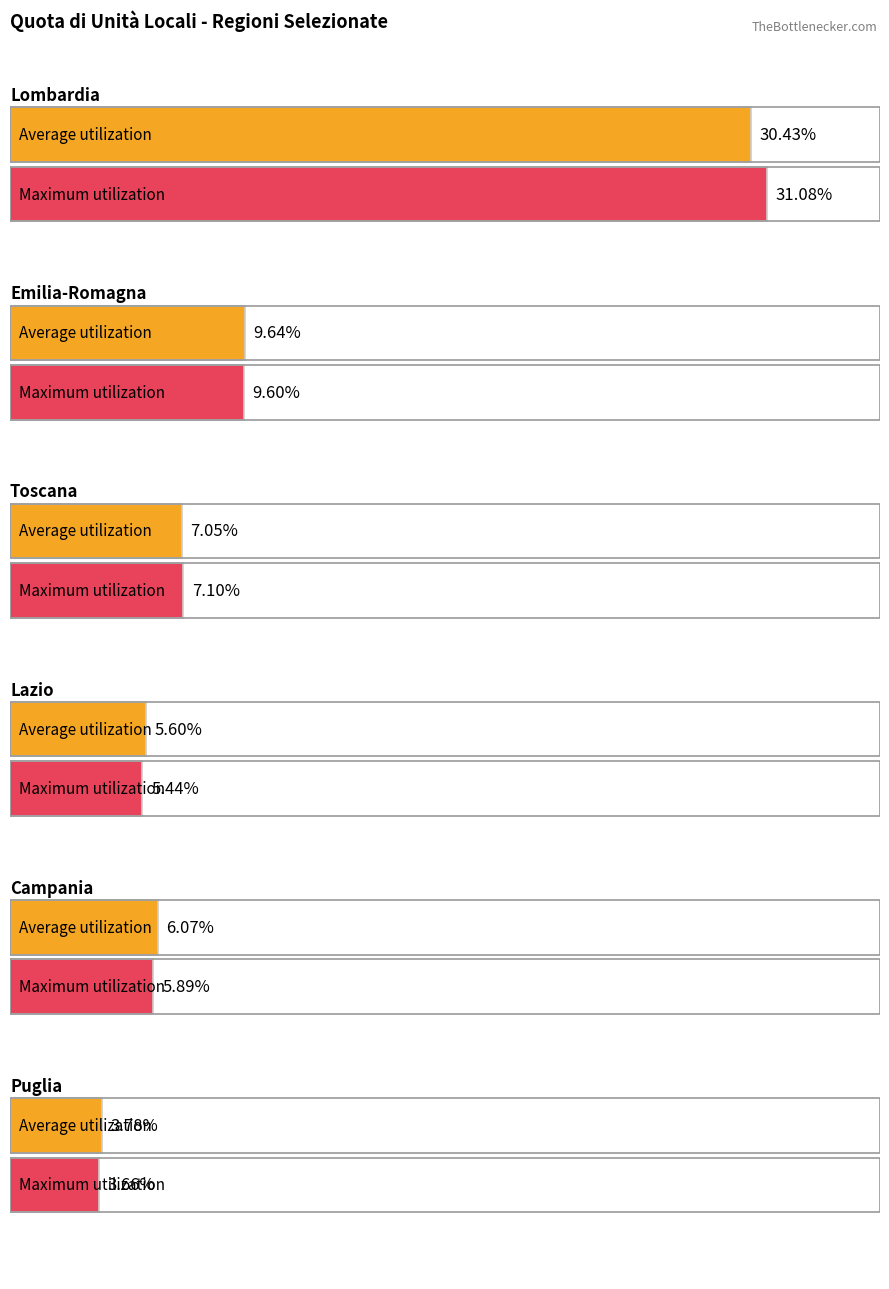

Does the chart contain stacked bars?

No